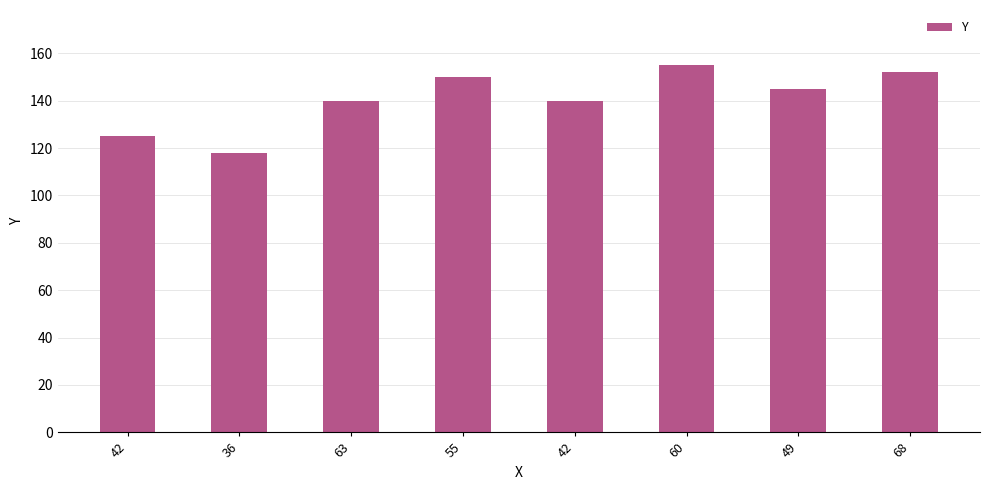

How many data points are less than 145?

4